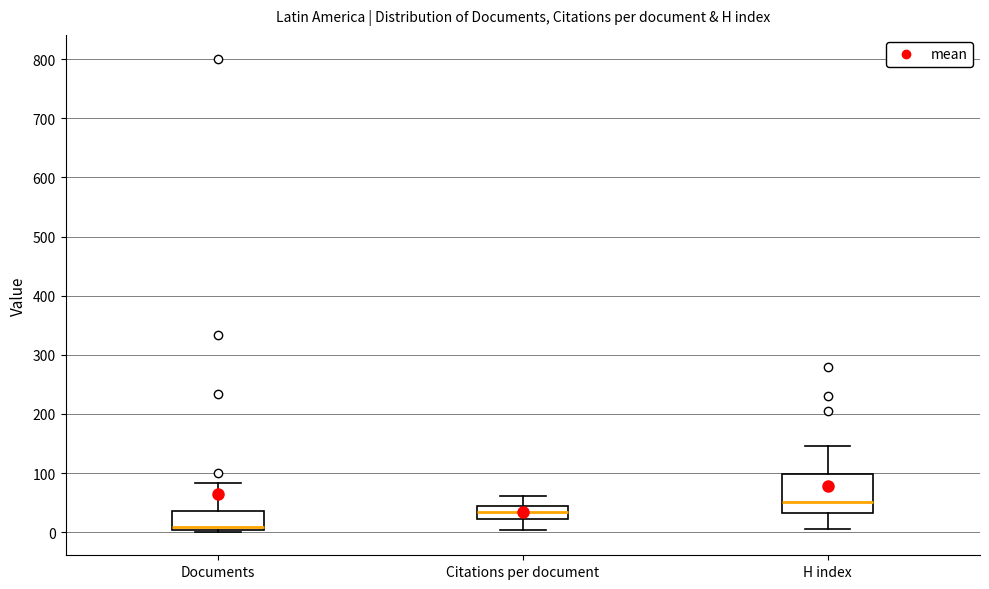

Where is the upper edge of the box for Documents on the y-axis? The values are not printed on the chart, so give them approximately, as read against the axis.

40